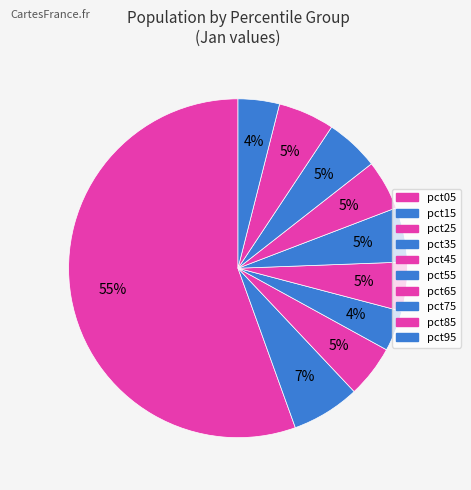

Rank the categories by value from lowest to highest.

pct35, pct95, pct45, pct65, pct25, pct75, pct55, pct85, pct15, pct05